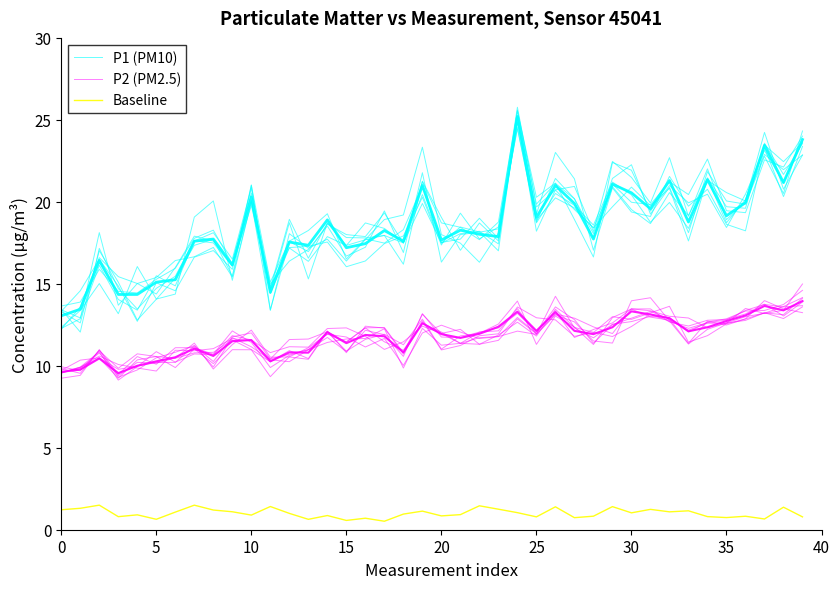

Does the chart display data point markers on the line(s)?

No